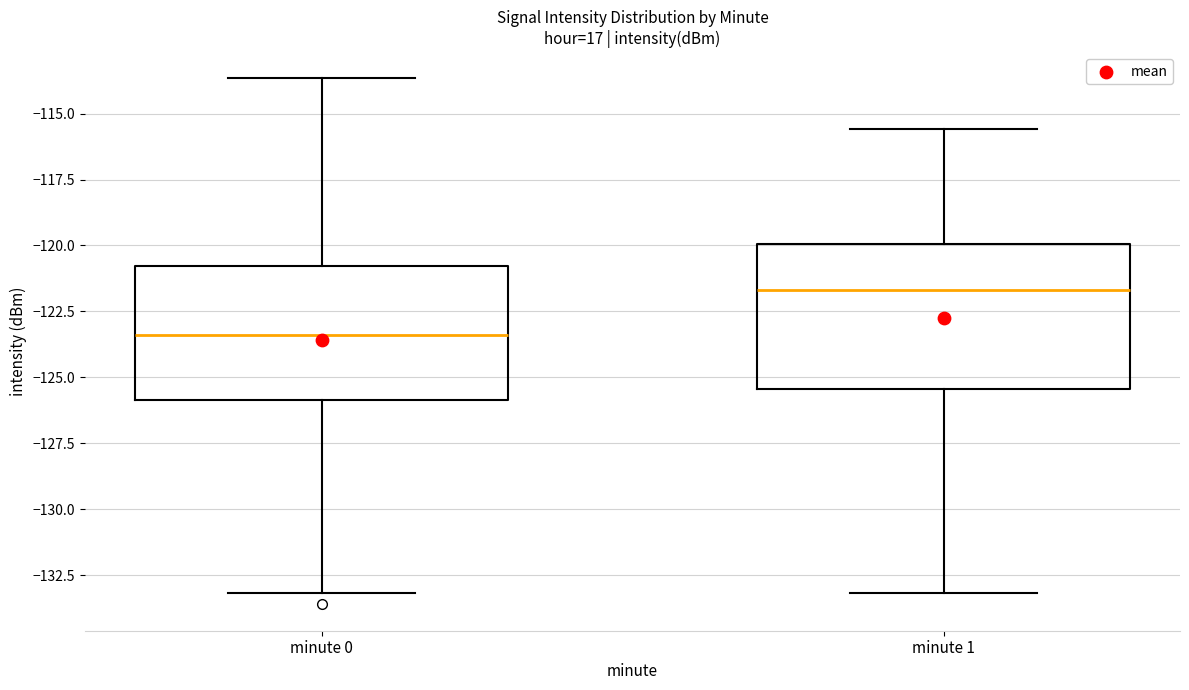

Which box's median line is the lowest?

minute 0